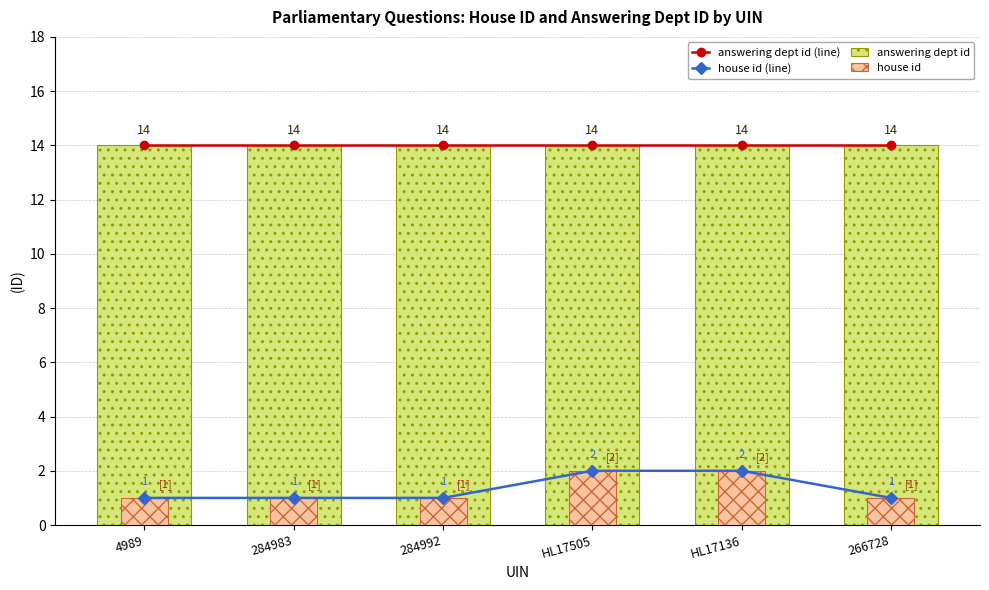

Is it true that answering dept id equals 10 at 284992?

False